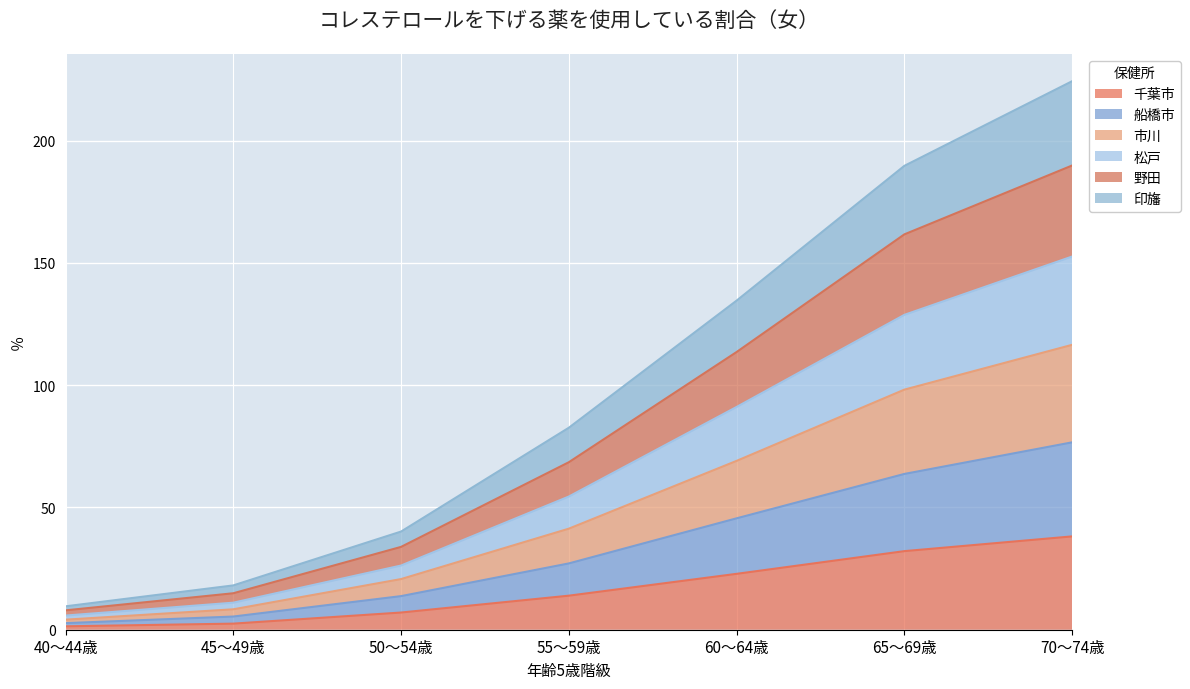

At which label does 千葉市 reach its peak?

70～74歳